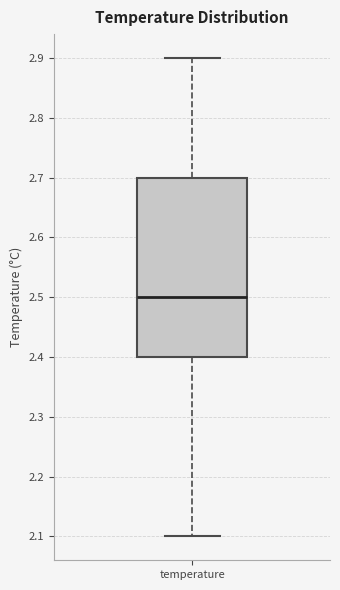

Transcribe this box plot: give where the median line is, the range the box spans, and where the two whiskers end, as read against the y-axis. The values are not printed on the chart, so give them approximately, as read against the axis.

median 2.5, box 2.4 to 2.7, whiskers 2.1 to 2.9